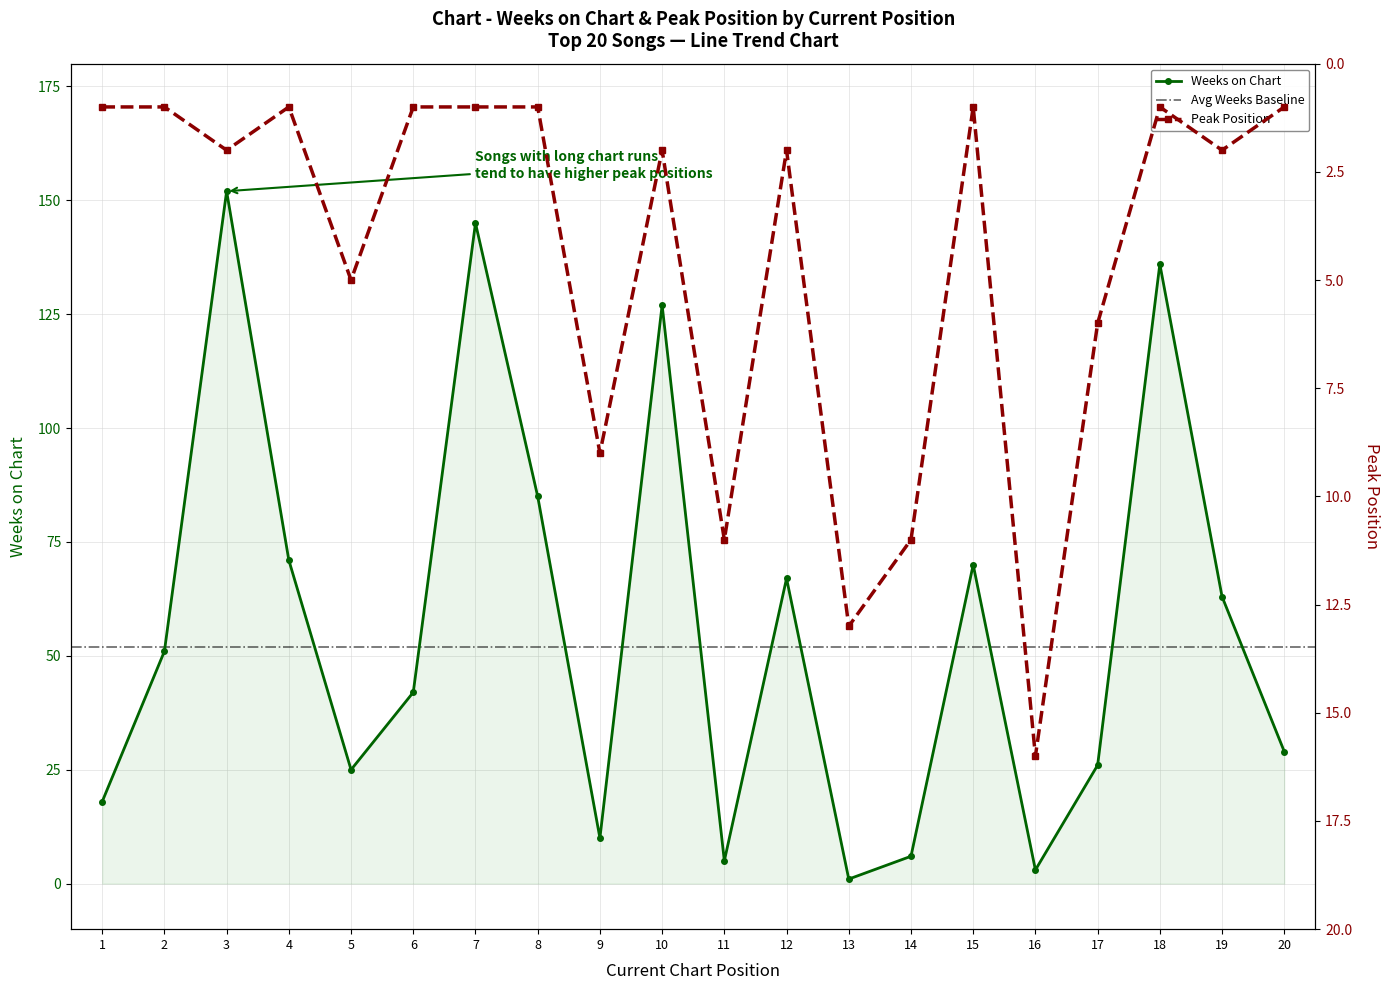

Which series ends up on top after the final intersection of Weeks on Chart and Peak Position?

Weeks on Chart